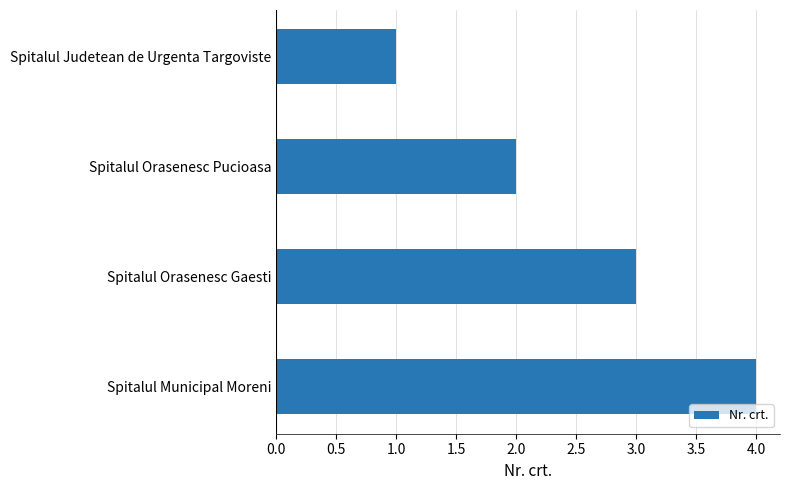

What is the sum of all values?

10